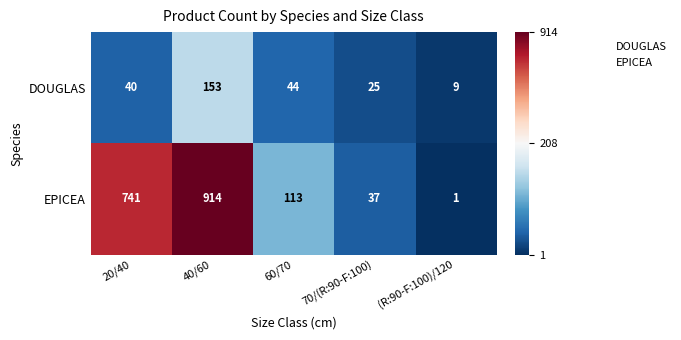

Count the number of categories in the chart.

5